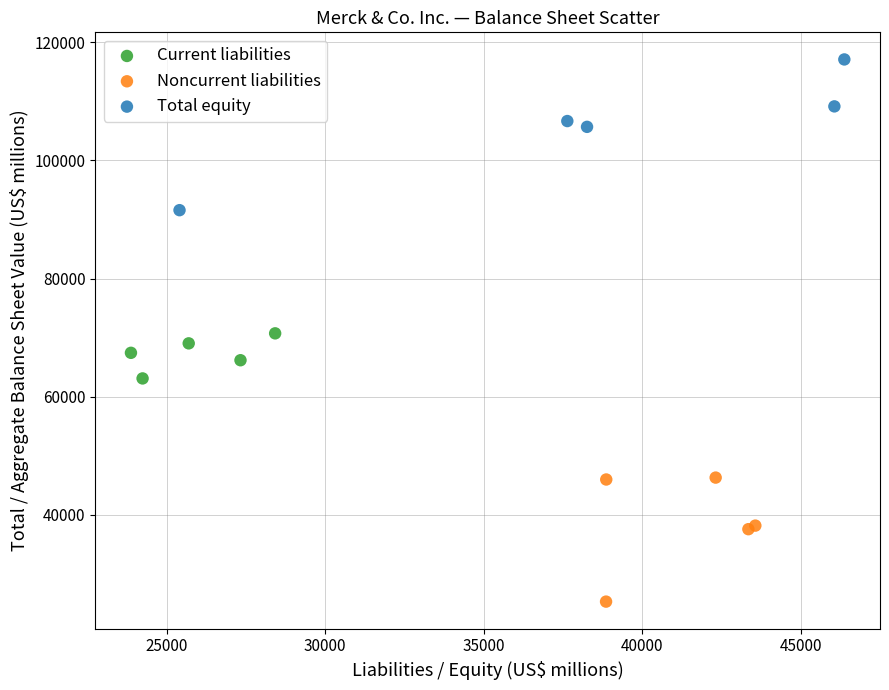

Which series contains the lowest Y value?

Noncurrent liabilities